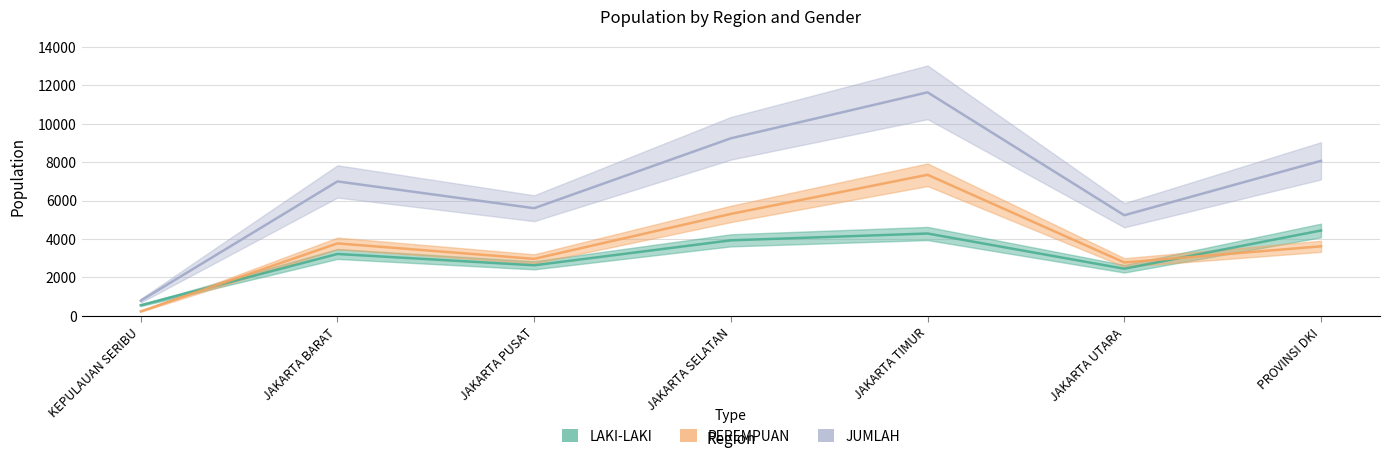

How many lines are shown in the chart?

3